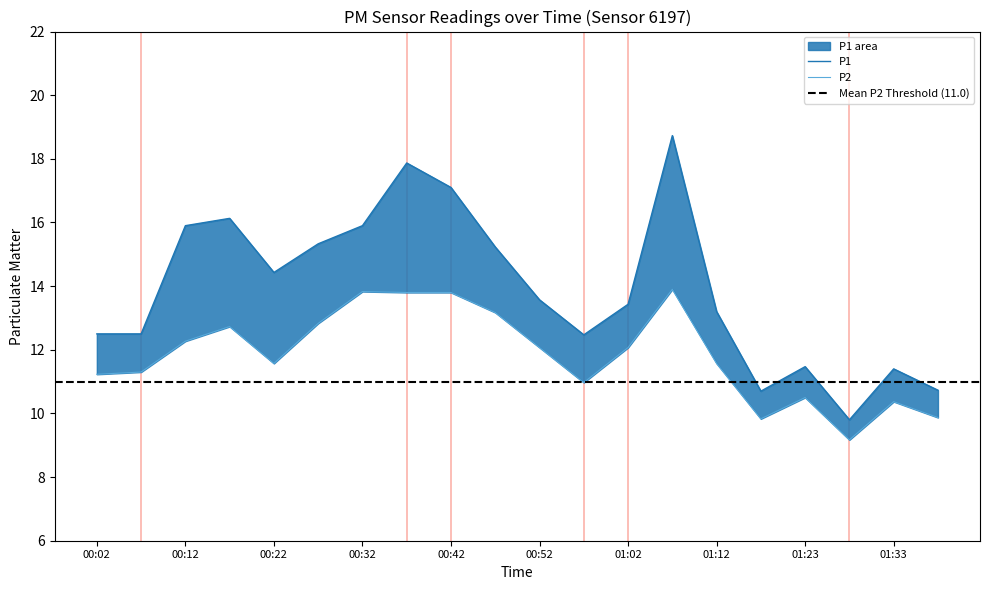

Reading left to right, what are all the values shown in this chart?

P1: 12.5	12.5	15.9	16.1	14.4	15.3	15.9	17.9	17.1	15.2	13.6	12.5	13.4	18.7	13.2	10.7	11.5	9.8	11.4	10.7
P2: 11.2	11.3	12.3	12.7	11.6	12.8	13.8	13.8	13.8	13.2	12.1	11.0	12.1	13.9	11.6	9.8	10.5	9.2	10.4	9.9